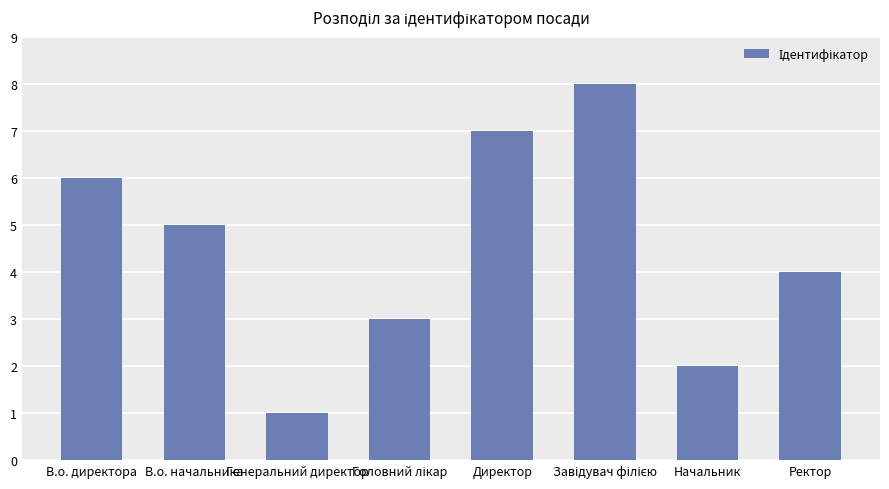

What is the approximate value at Директор?

7